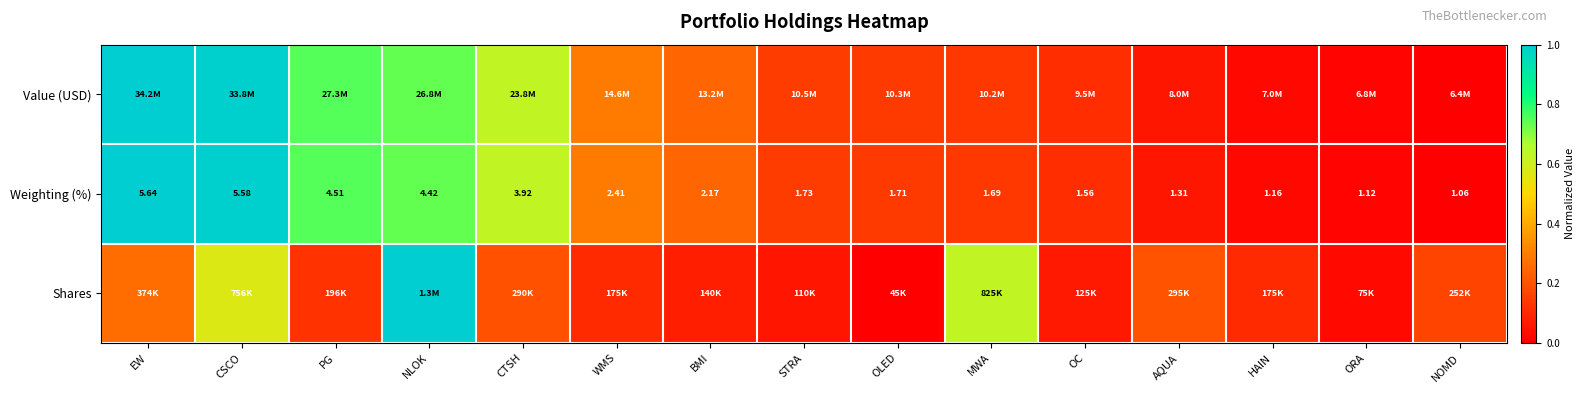

At which label is Weighting (%) closest to 3?

WMS